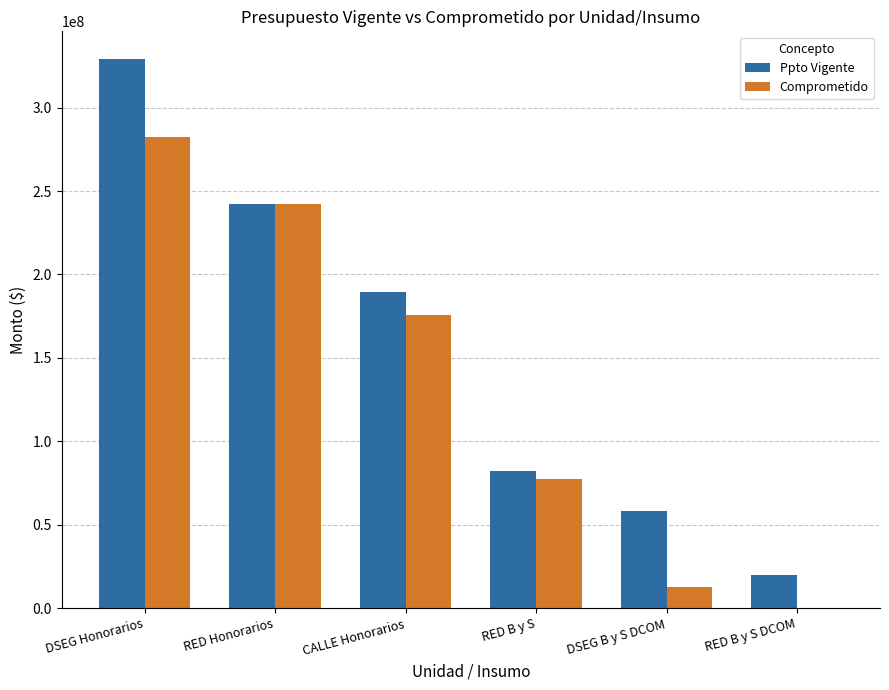

What value does the Comprometido series have at DSEG Honorarios?

282267253